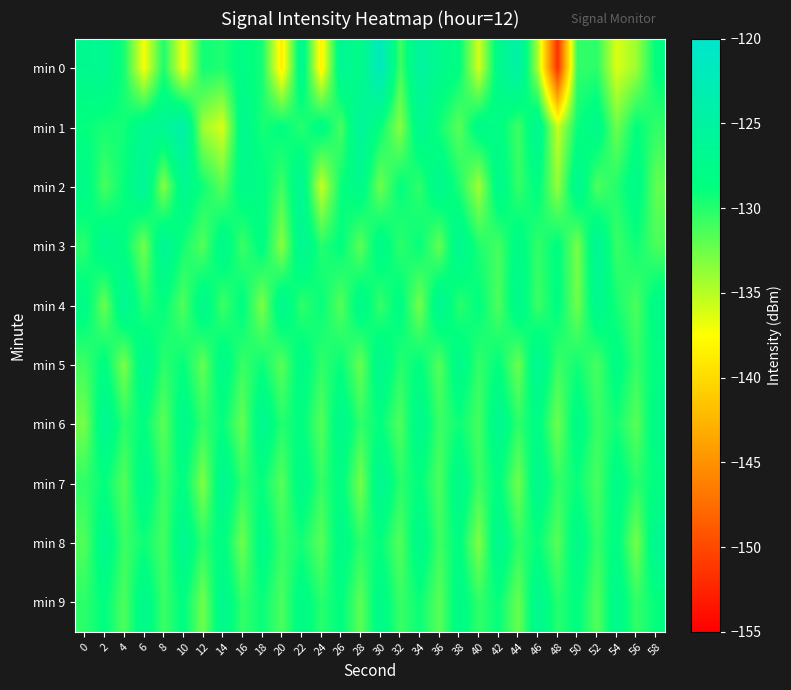

What is the spread (max minus min) of values at 2?

5.9